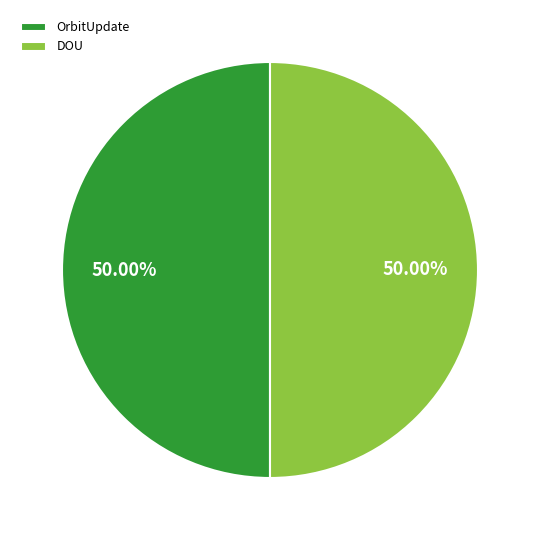

Count the number of slices in the pie.

2